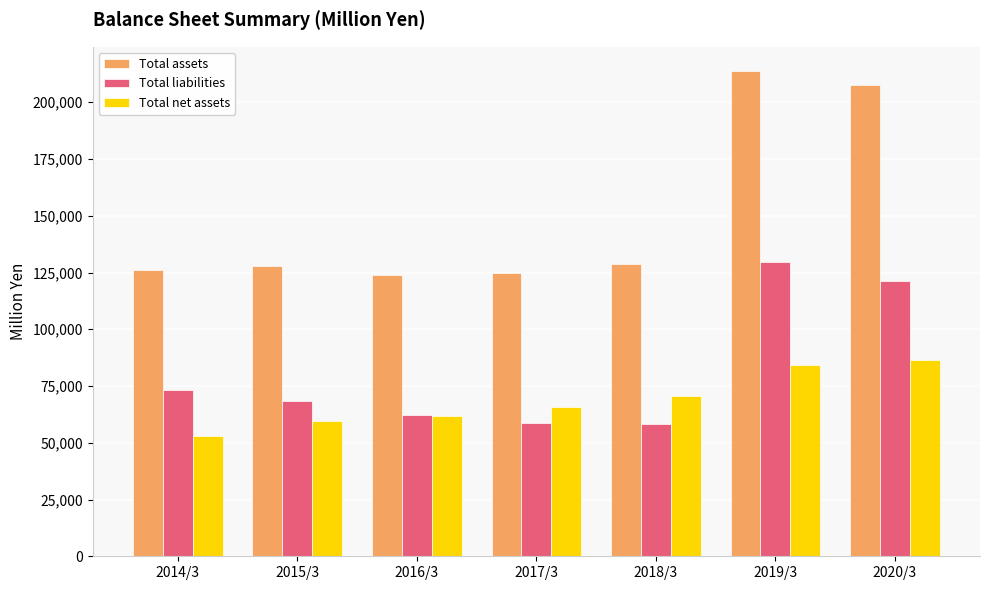

True or false: Total assets has a value of 124643 at 2017/3.

True